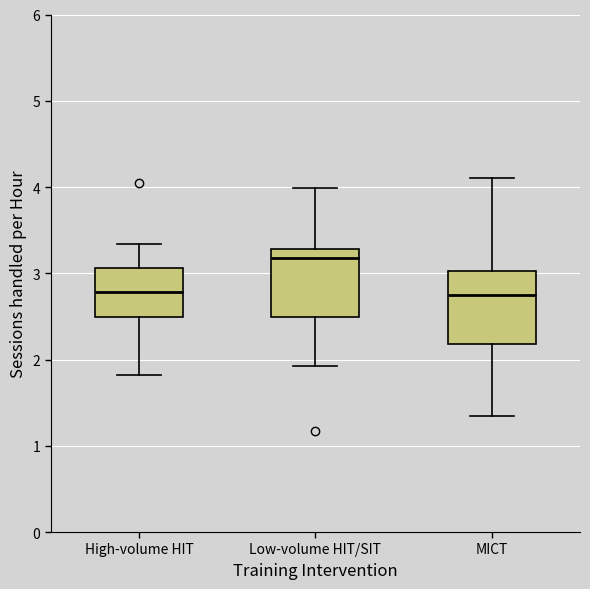

Reading left to right, read every box against the y-axis: the position of its median line, the range the box covers, and the ends of its whiskers. The values are not printed on the chart, so give them approximately, as read against the axis.

High-volume HIT: median 2.8, box 2.5 to 3.1, whiskers 1.8 to 3.3
Low-volume HIT/SIT: median 3.2, box 2.5 to 3.3, whiskers 1.9 to 4.0
MICT: median 2.8, box 2.2 to 3.0, whiskers 1.3 to 4.1